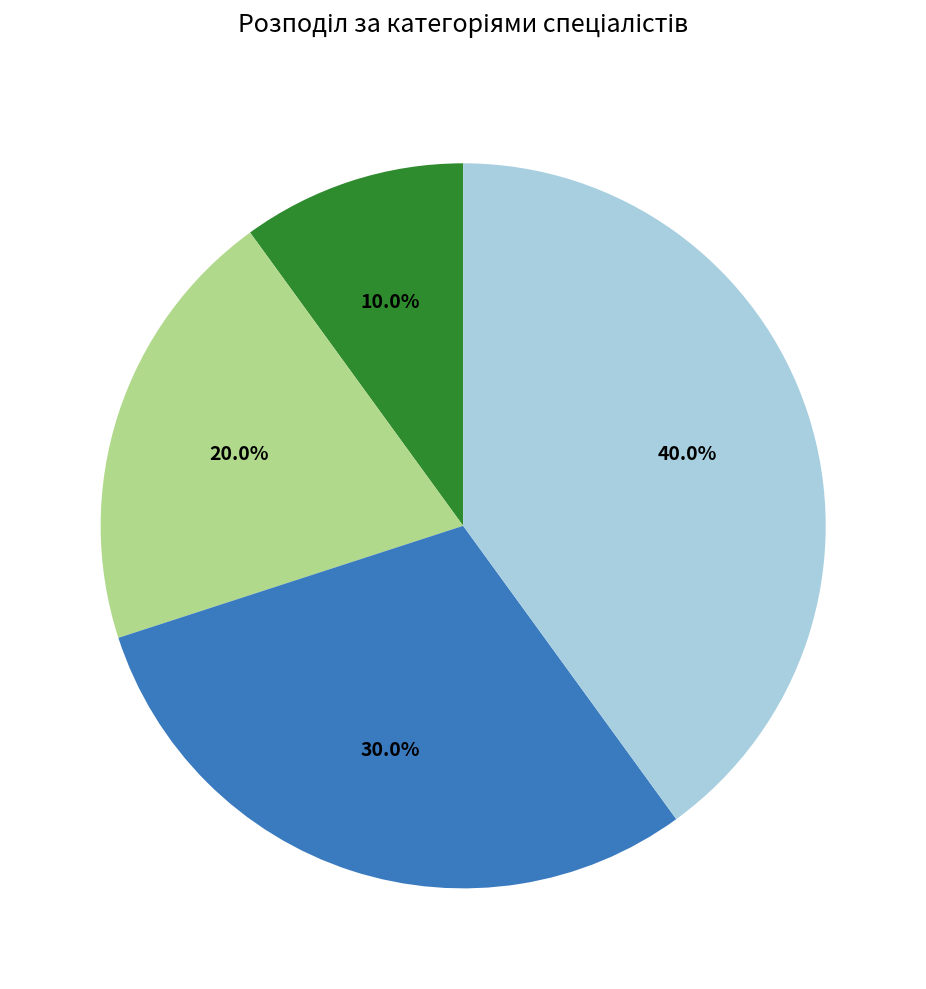

Is there any slice that represents more than half of the pie?

No